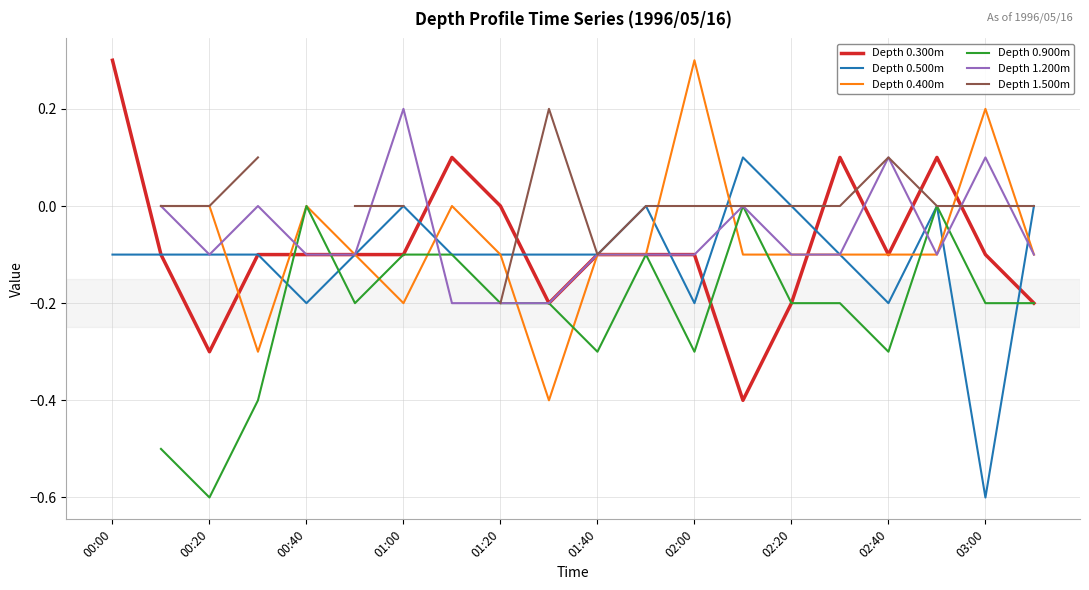

Which category has the lowest value in the Depth 0.500m series?

03:00